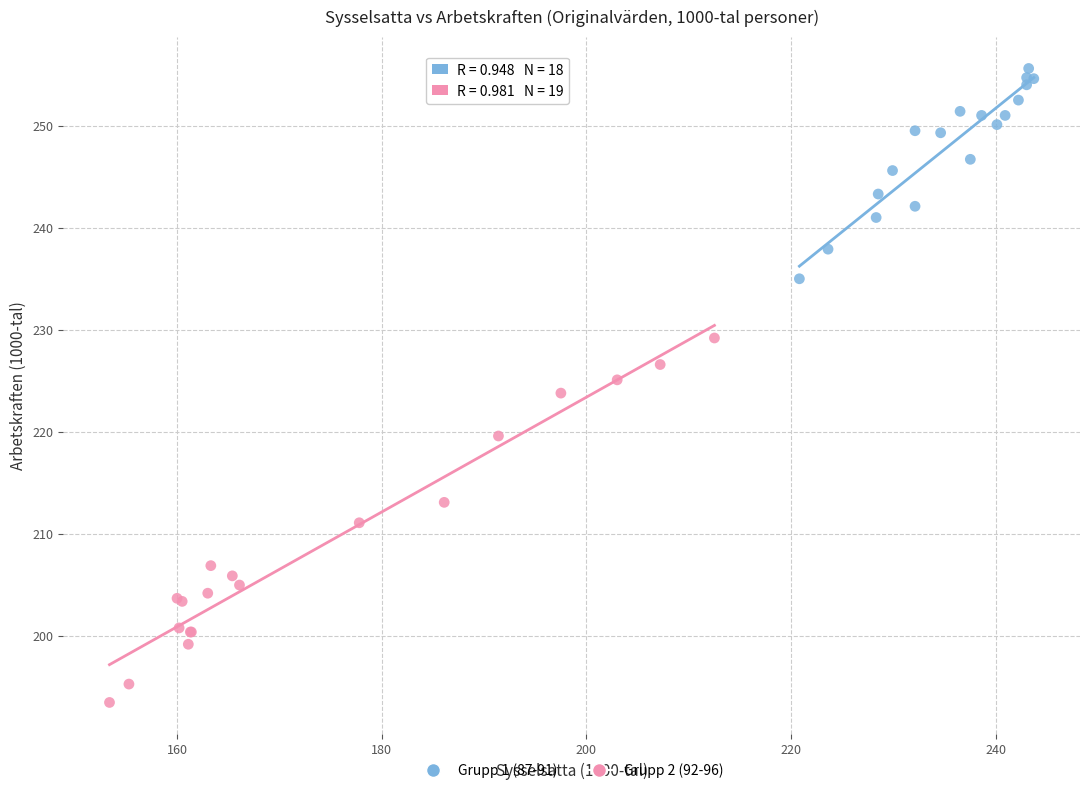

Which series reaches the maximum Y coordinate?

Grupp 1 (87-91)